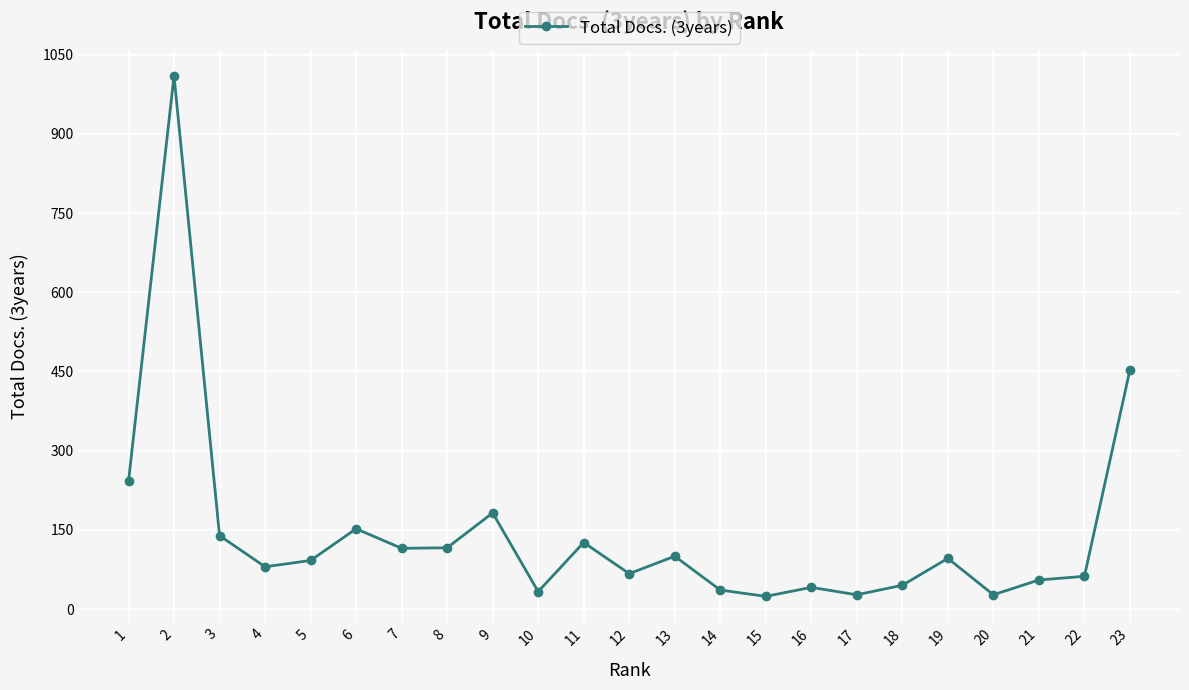

At which category does the data reach its first local peak?

2